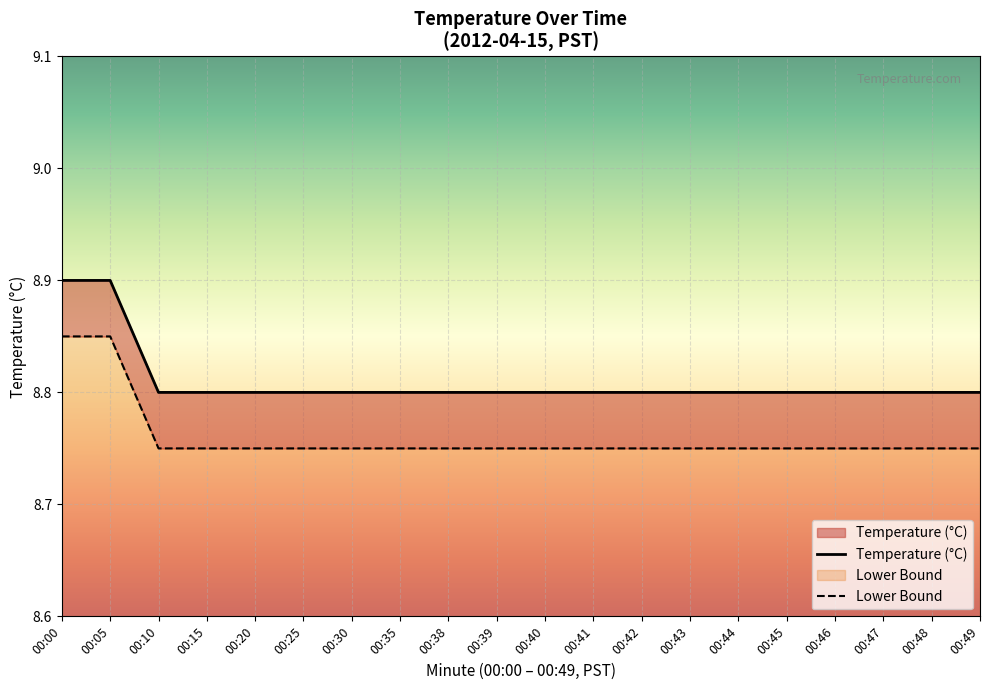

Is it true that Temperature (°C) equals 8.8 at 00:46?

True